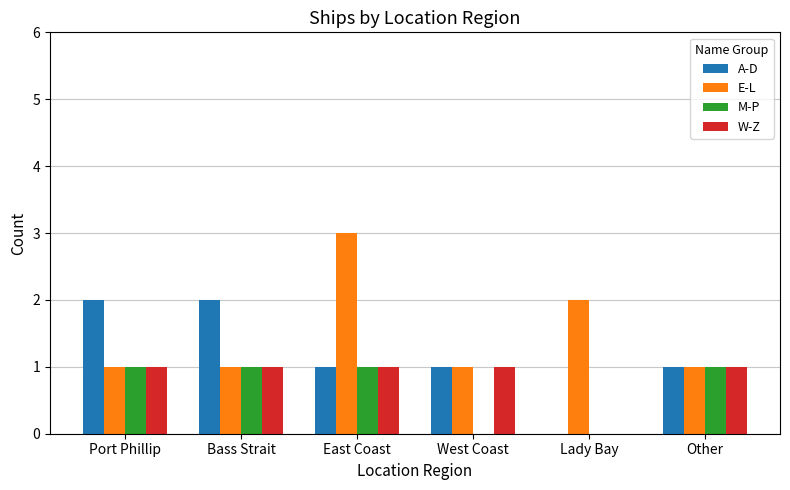

Which series has the largest total across all categories?

E-L